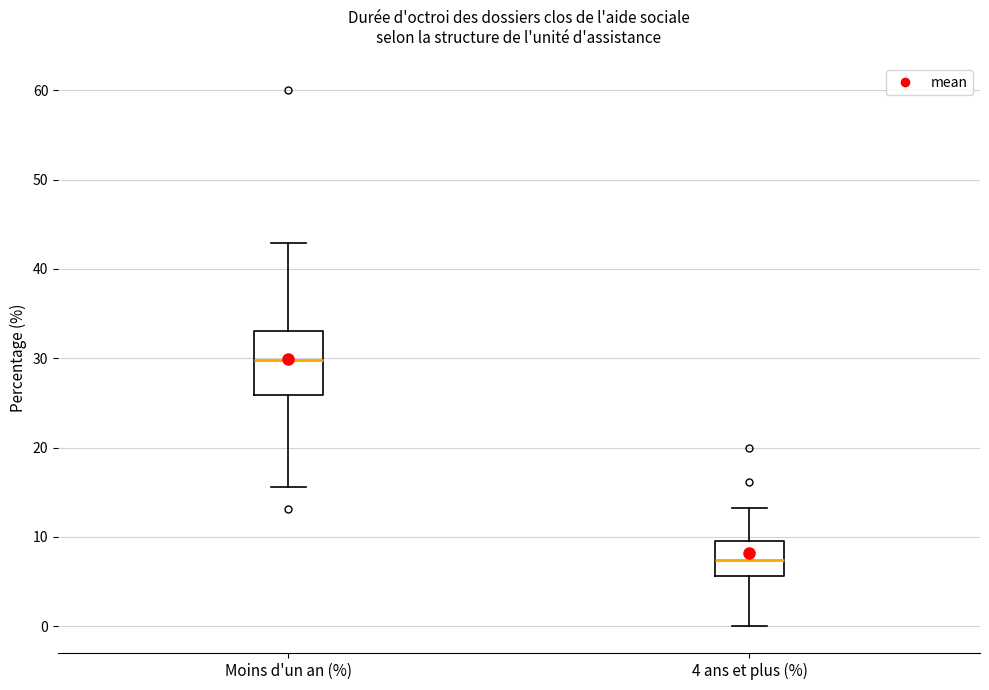

Reading left to right, read every box against the y-axis: the position of its median line, the range the box covers, and the ends of its whiskers. The values are not printed on the chart, so give them approximately, as read against the axis.

Moins d'un an (%): median 30, box 26 to 33, whiskers 16 to 43
4 ans et plus (%): median 7, box 6 to 10, whiskers 0 to 13